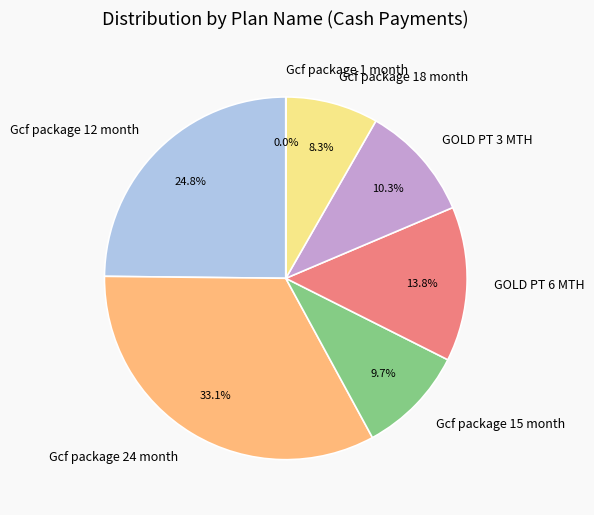

Which slice is the largest?

Gcf package 24 month